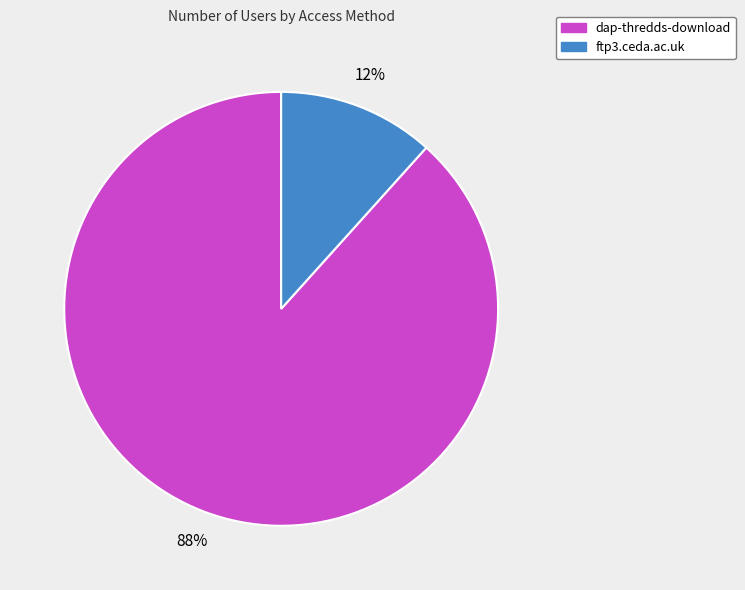

Does dap-thredds-download represent more than half of the total?

Yes